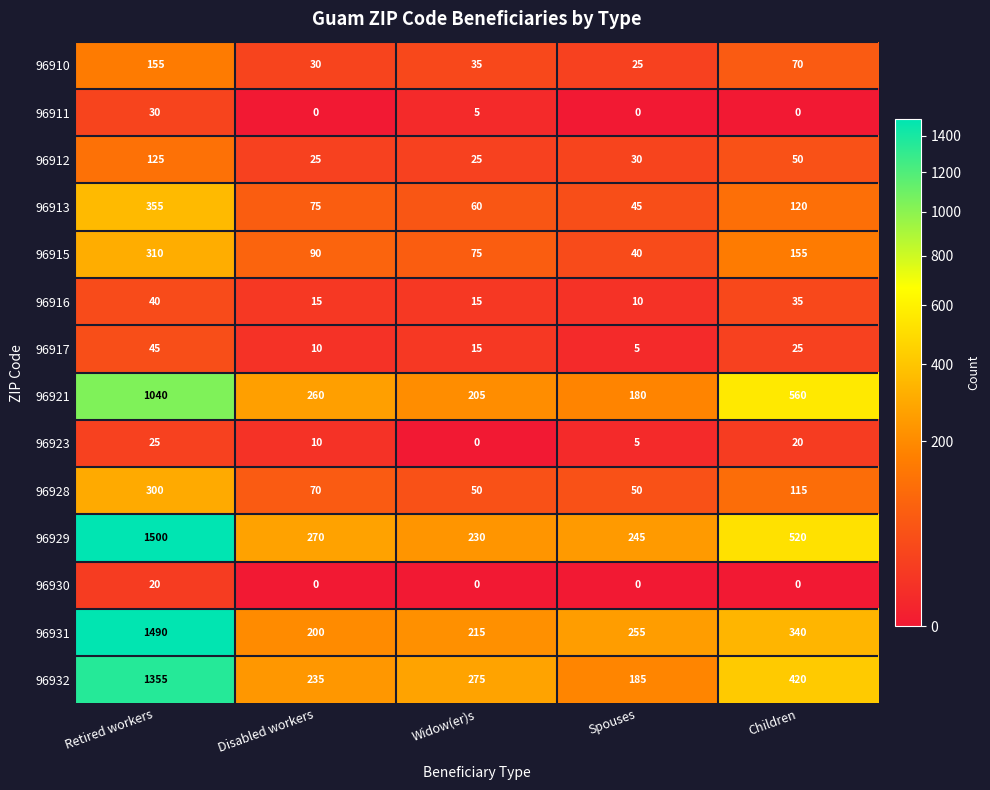

Which series has the widest spread of values?

96931